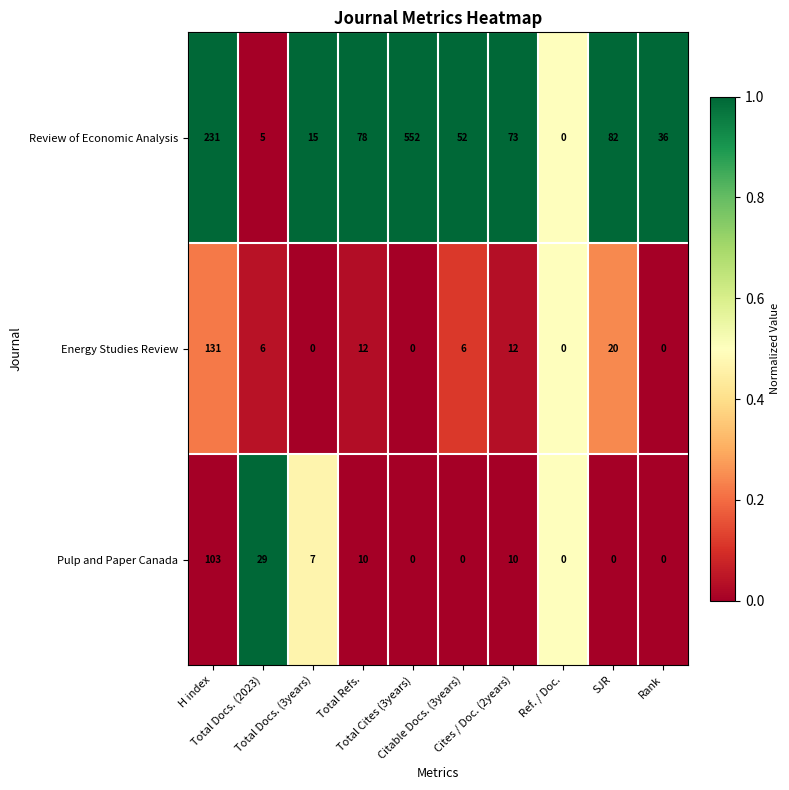

Between SJR and Rank, which series saw the biggest shift?

Review of Economic Analysis